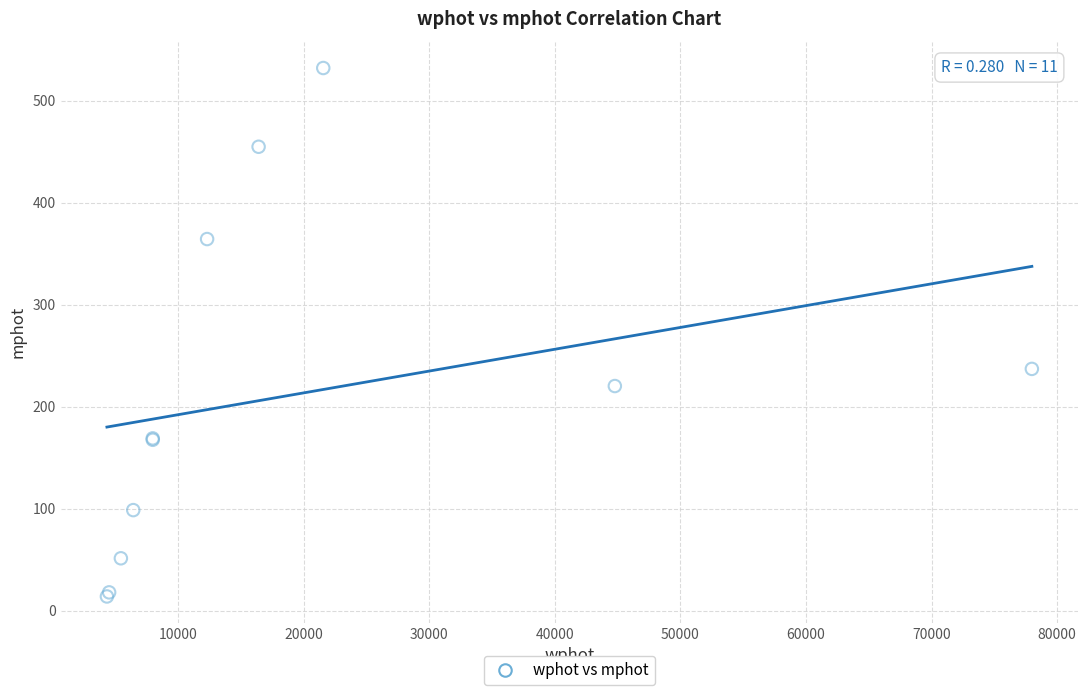

What Y value in the scatter plot is closest to 272?

237.0